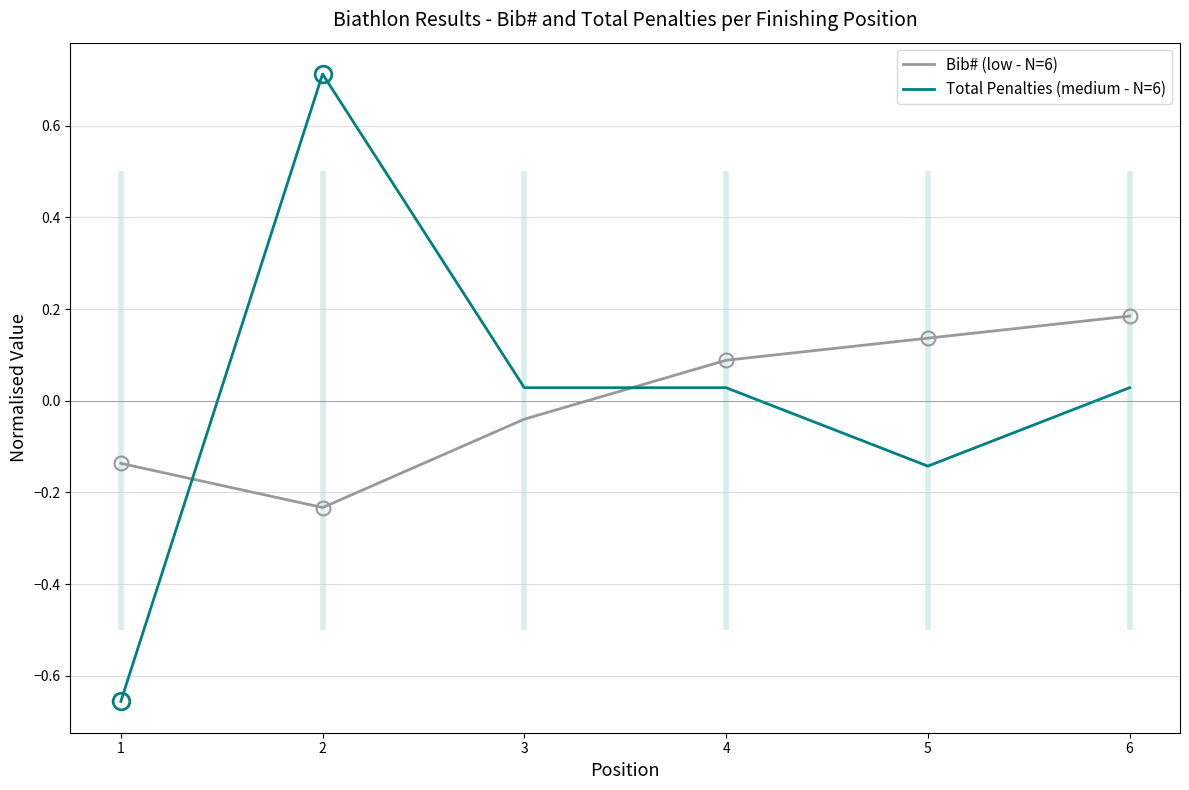

True or false: Total Penalties (medium - N=6) and Bib# (low - N=6) cross at least once.

True